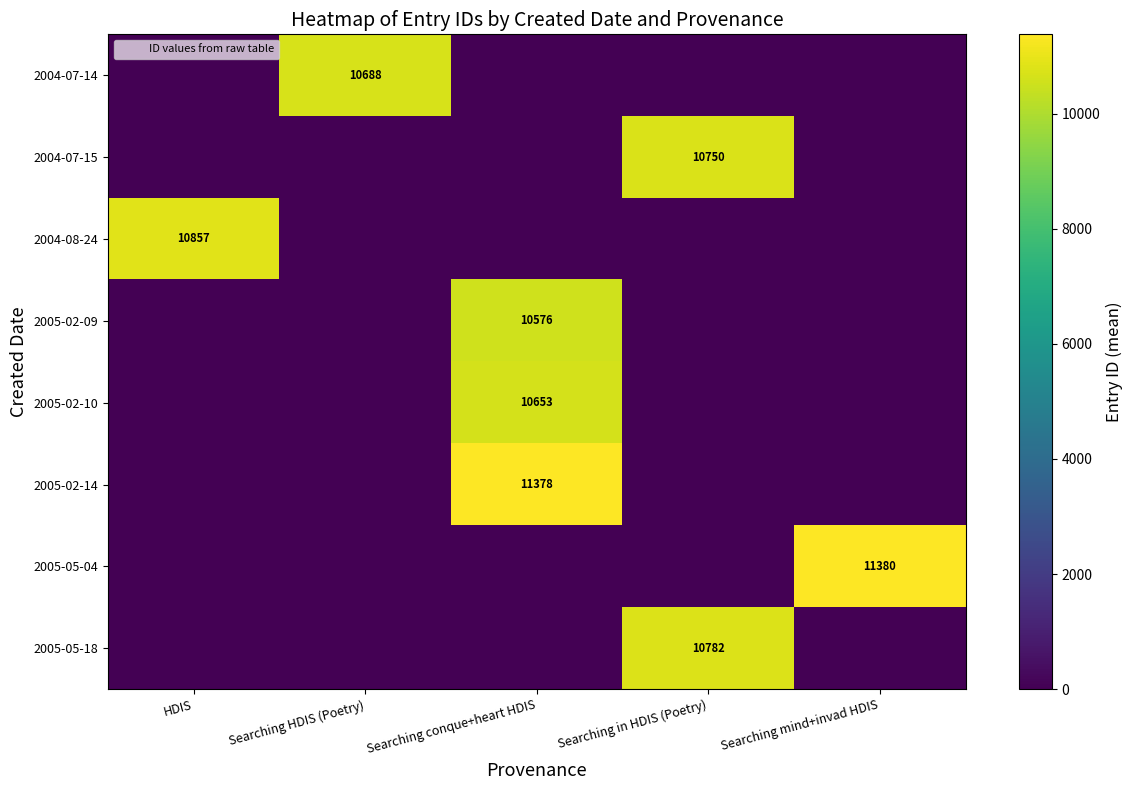

What is the sum of all 2004-08-24 values?

10857.0